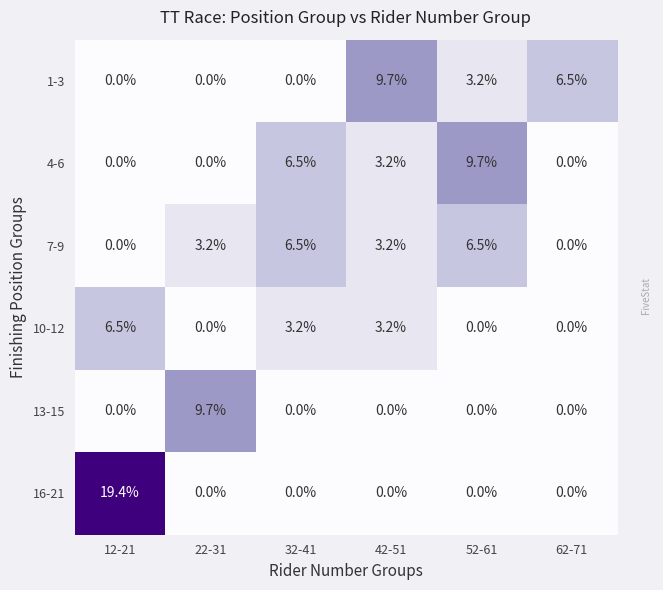

Between 12-21 and 62-71, which series saw the biggest shift?

16-21